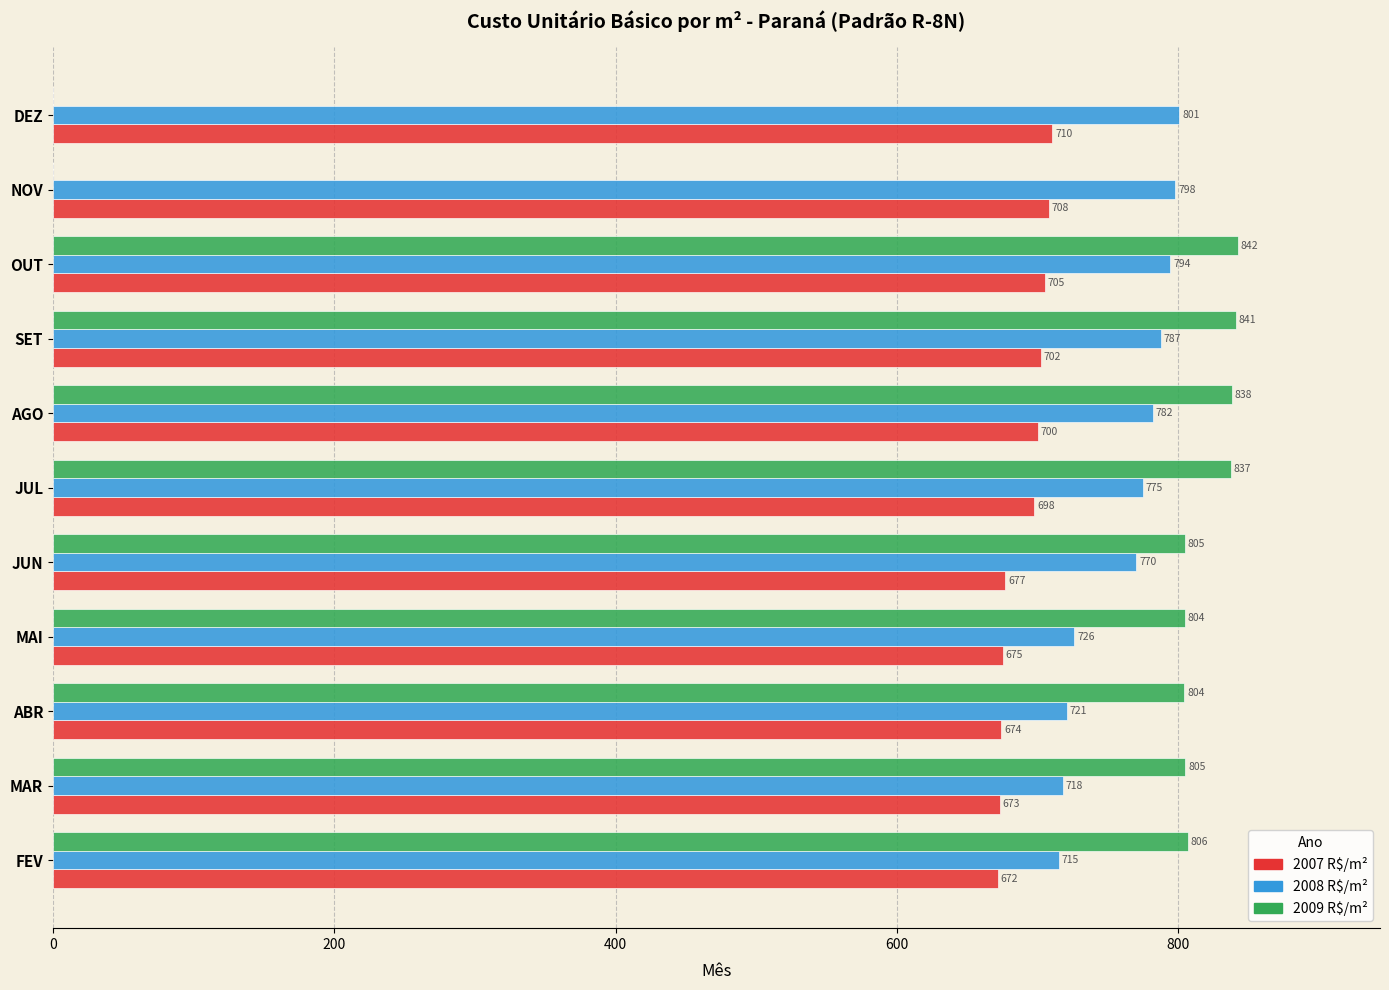

Which label corresponds to the largest value in the chart?

OUT